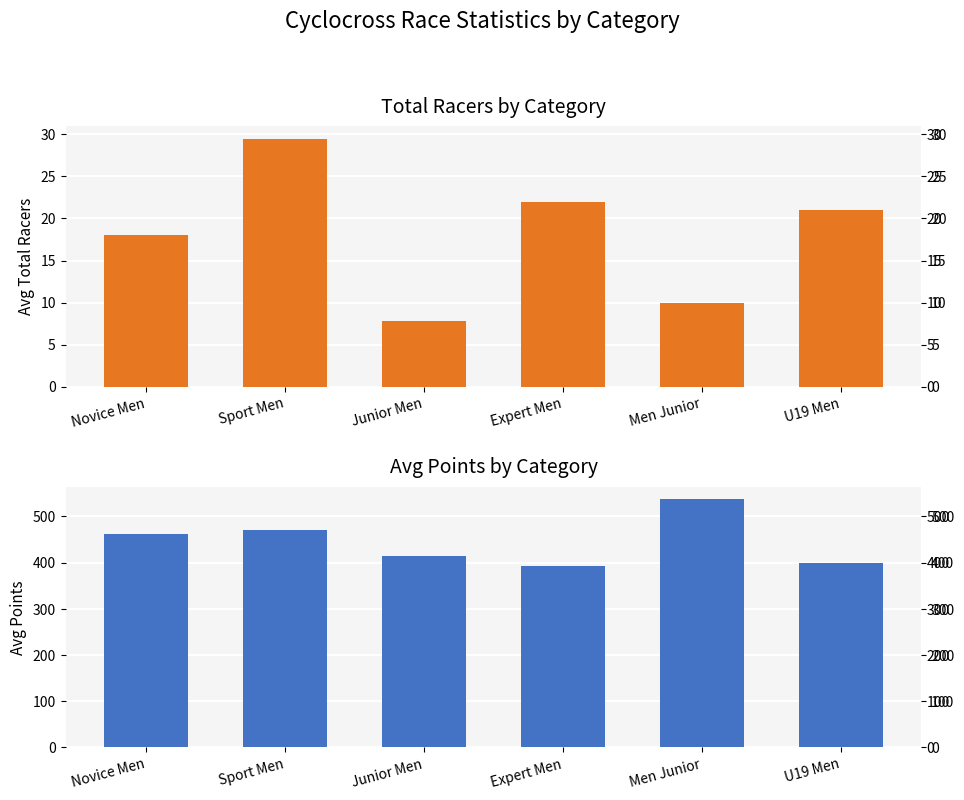

Are the bars horizontal?

No